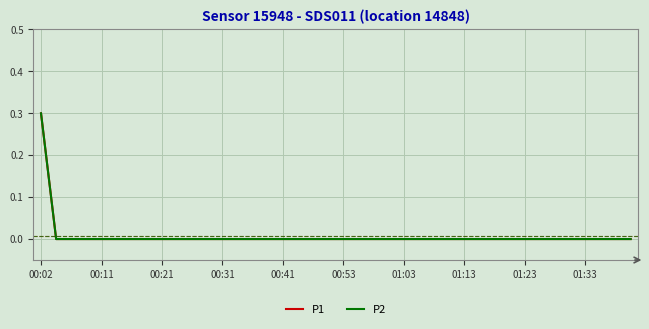

List the series in order of their peak value, lowest first.

P1, P2